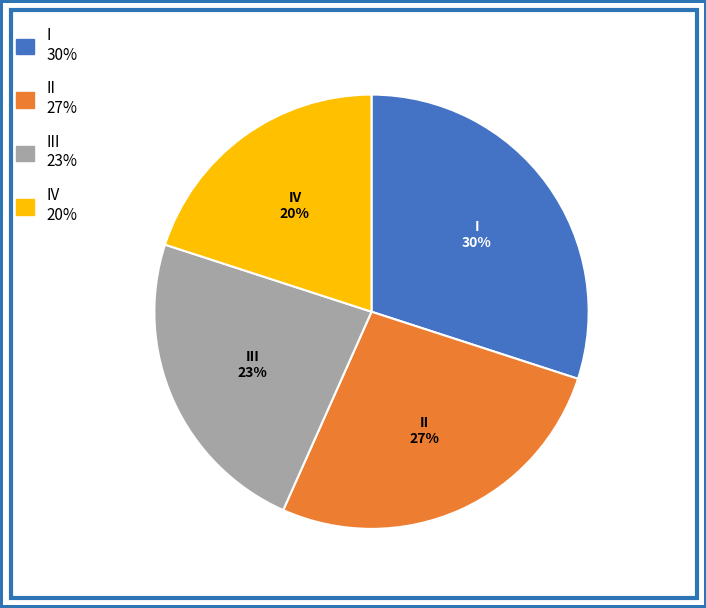

To the nearest percent, what is the difference between the largest and smallest slice percentages?

10%